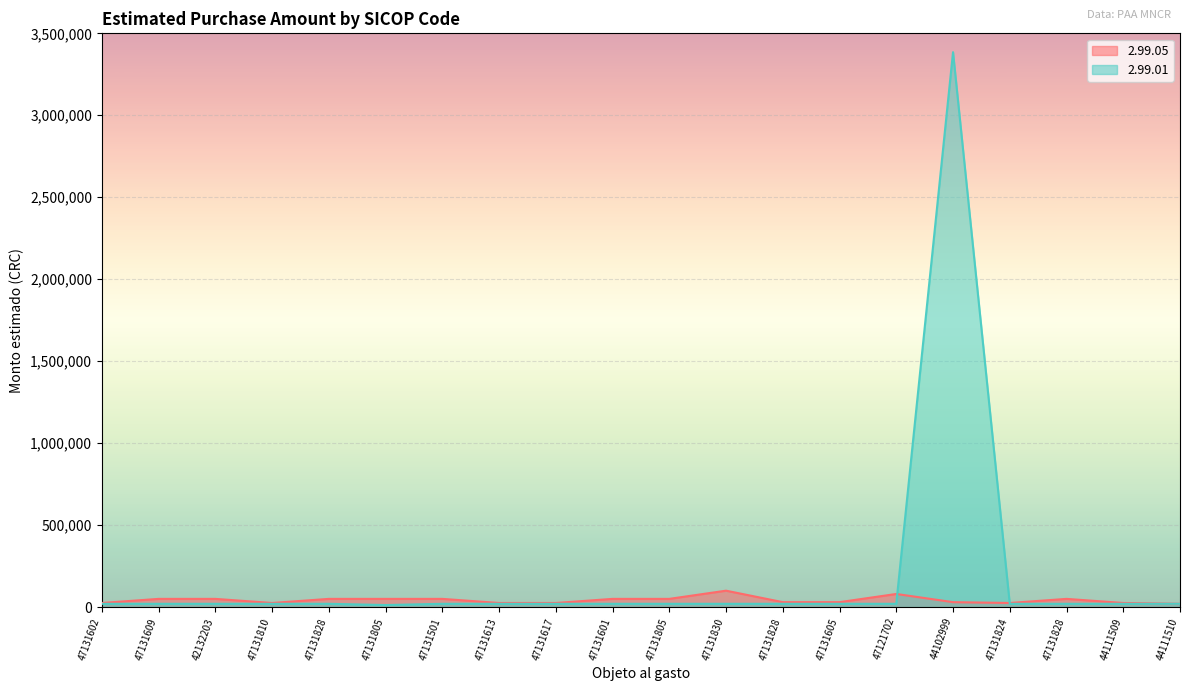

At which category does the chart reach its minimum across all series?

47131805